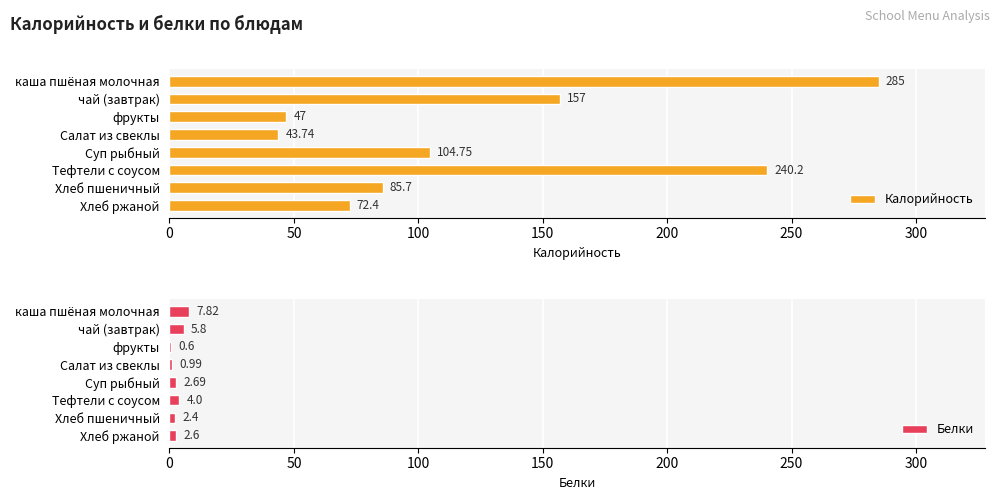

What is the difference between the second highest and minimum values in the Белки series?

5.2